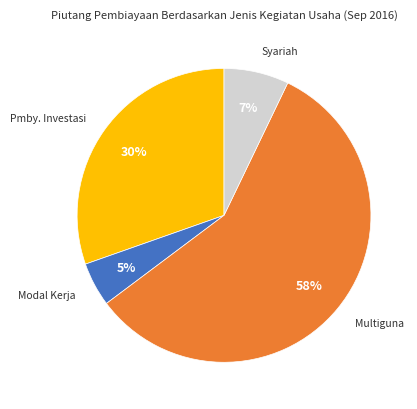

Is there any slice that represents more than half of the pie?

Yes